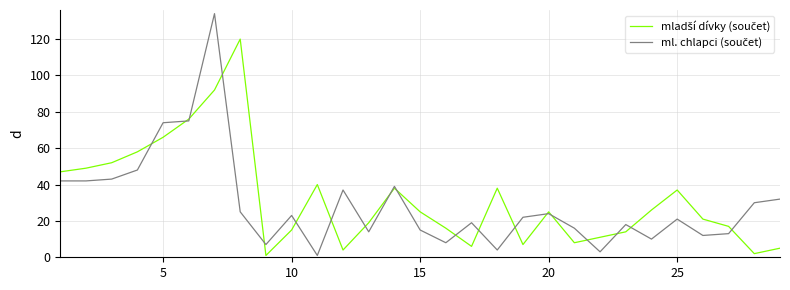

What is the maximum value shown in the chart?

134